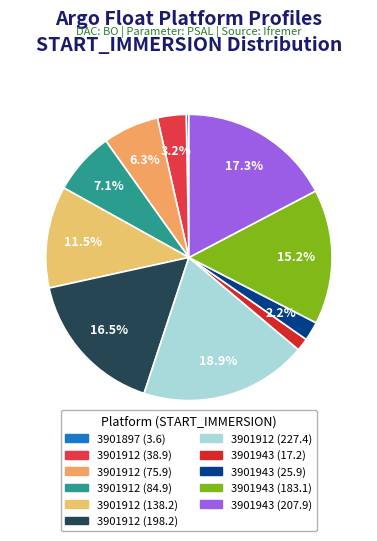

What portion of the pie excludes 3901943 (25.9)?

97.8%